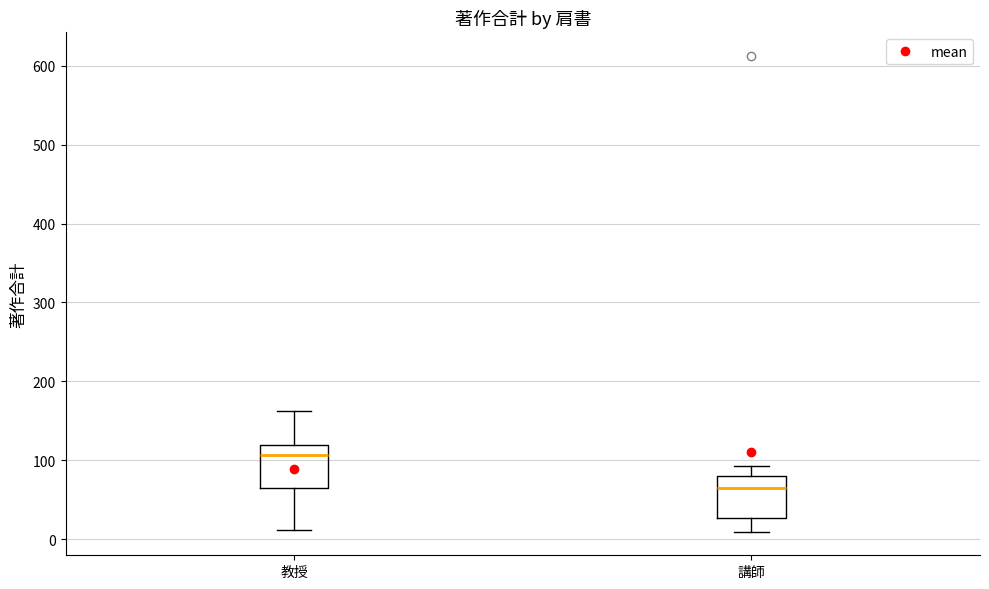

Reading left to right, read every box against the y-axis: the position of its median line, the range the box covers, and the ends of its whiskers. The values are not printed on the chart, so give them approximately, as read against the axis.

教授: median 110, box 70 to 120, whiskers 10 to 160
講師: median 70, box 30 to 80, whiskers 10 to 90